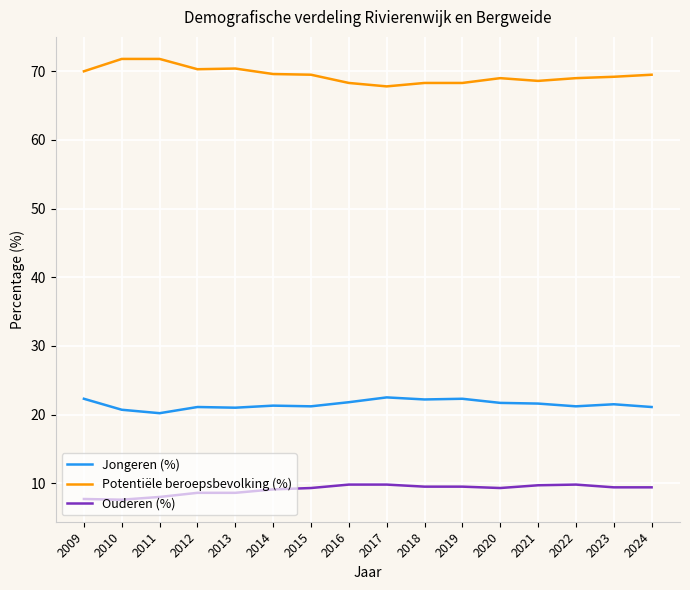

How many lines are shown in the chart?

3